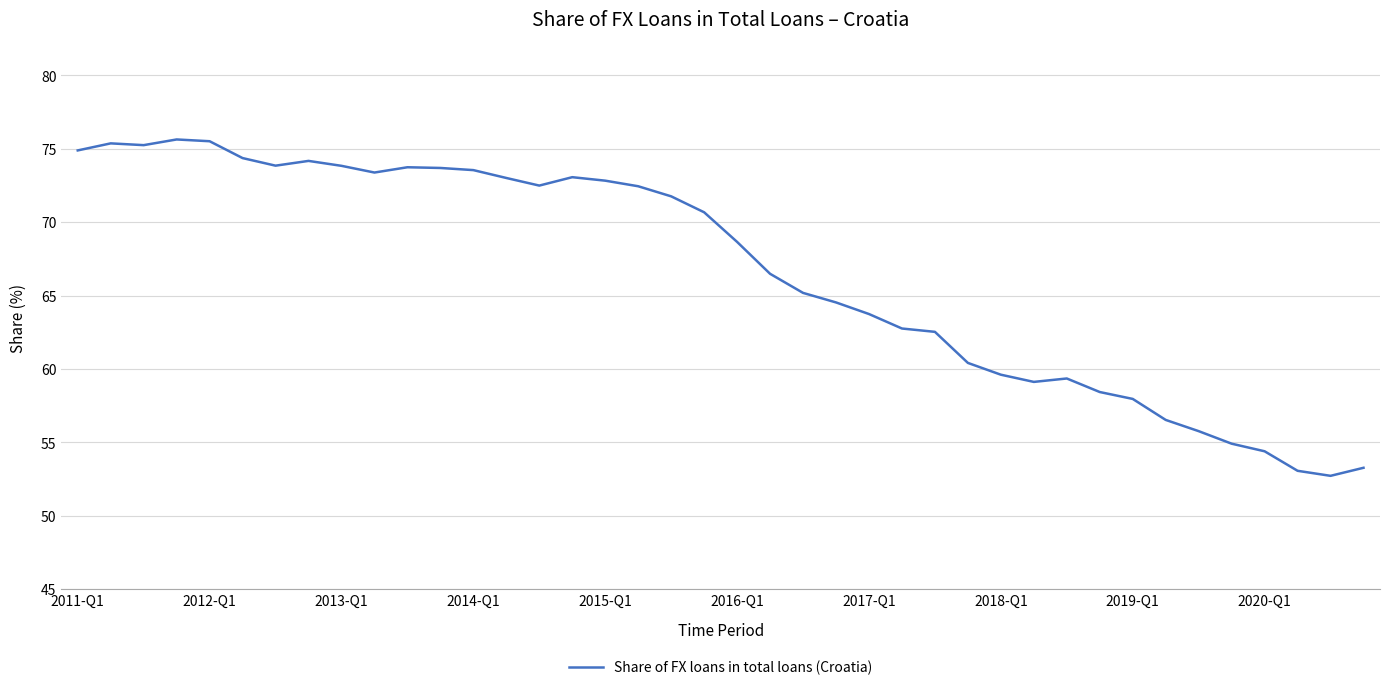

What is the maximum value shown in the chart?

75.6